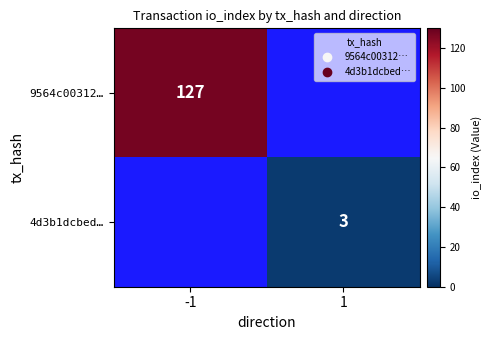

The value of 9564c00312… at -1 is 127. True or false?

True